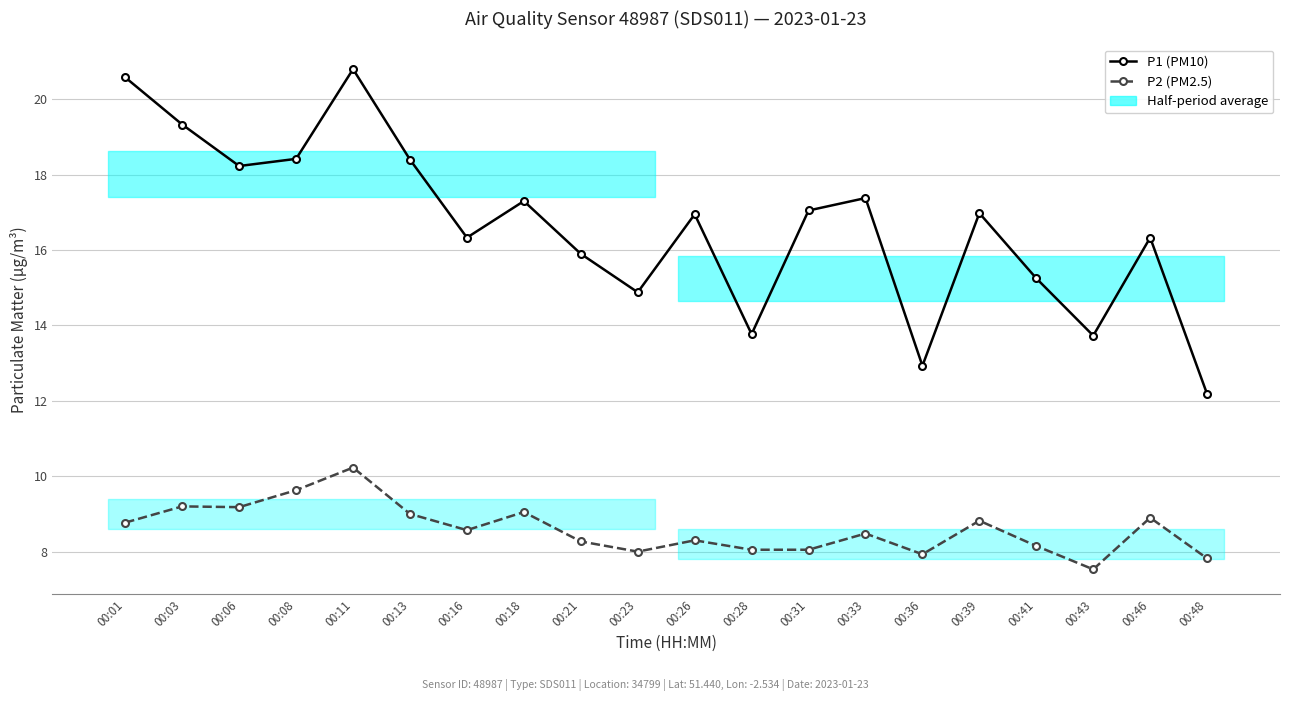

What is the minimum value for P1 (PM10)?

12.2